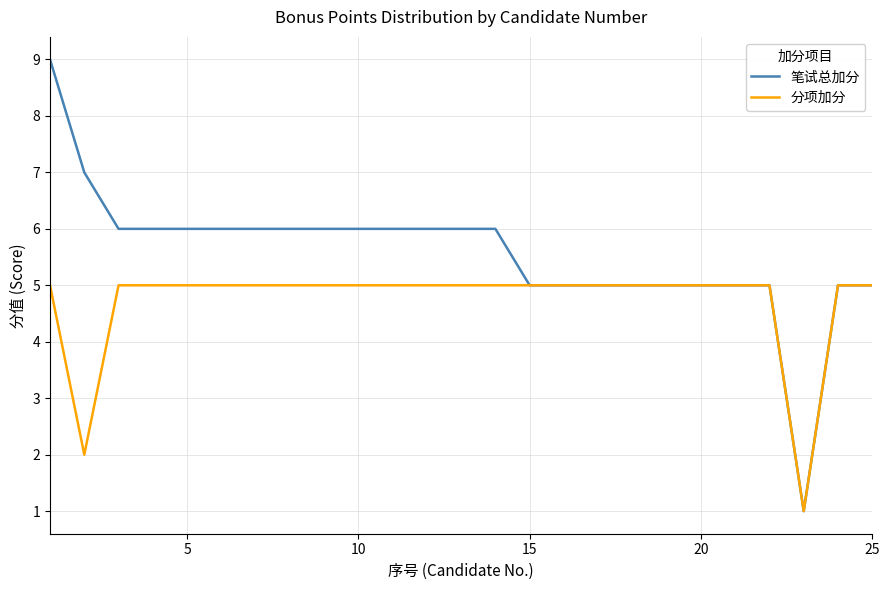

Reading left to right, what are all the values shown in this chart?

笔试总加分: 9	7	6	6	6	6	6	6	6	6	6	6	6	6	5	5	5	5	5	5	5	5	1	5	5
分项加分: 5	2	5	5	5	5	5	5	5	5	5	5	5	5	5	5	5	5	5	5	5	5	1	5	5